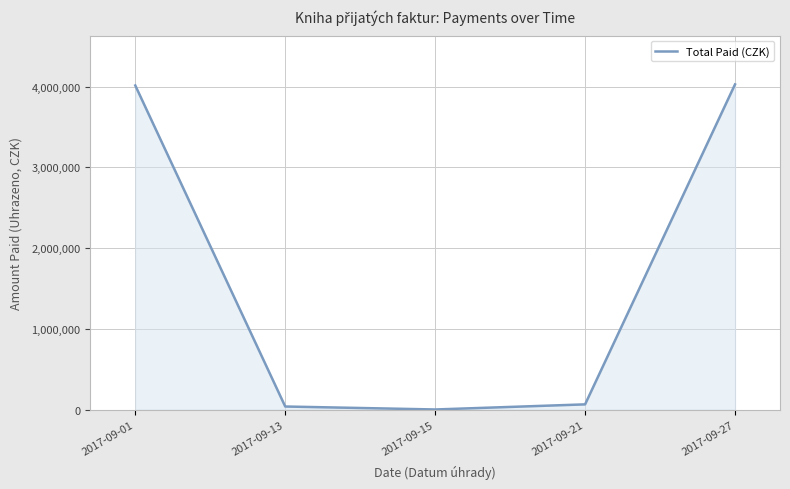

What is the maximum value shown in the chart?

4026846.9